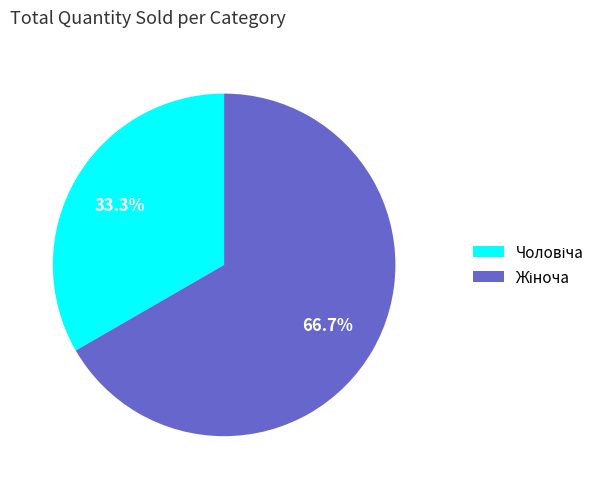

Count the number of slices in the pie.

2